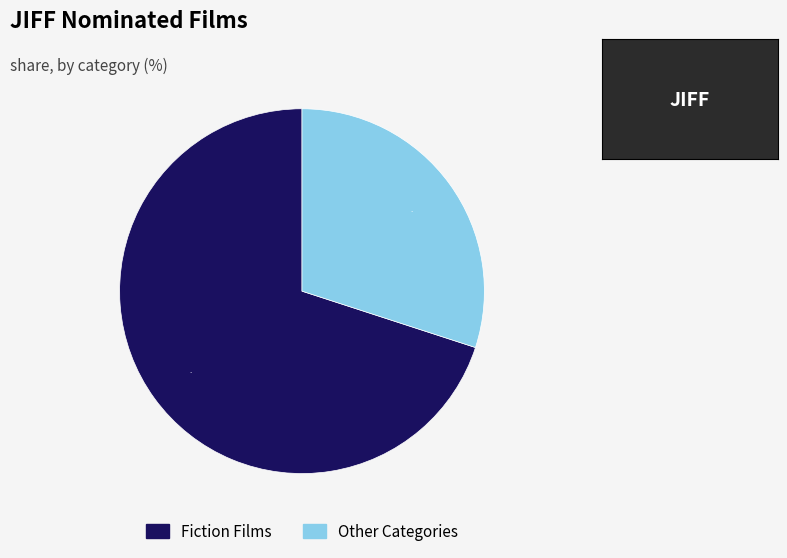

Which category has the biggest portion of the pie?

Fiction Films